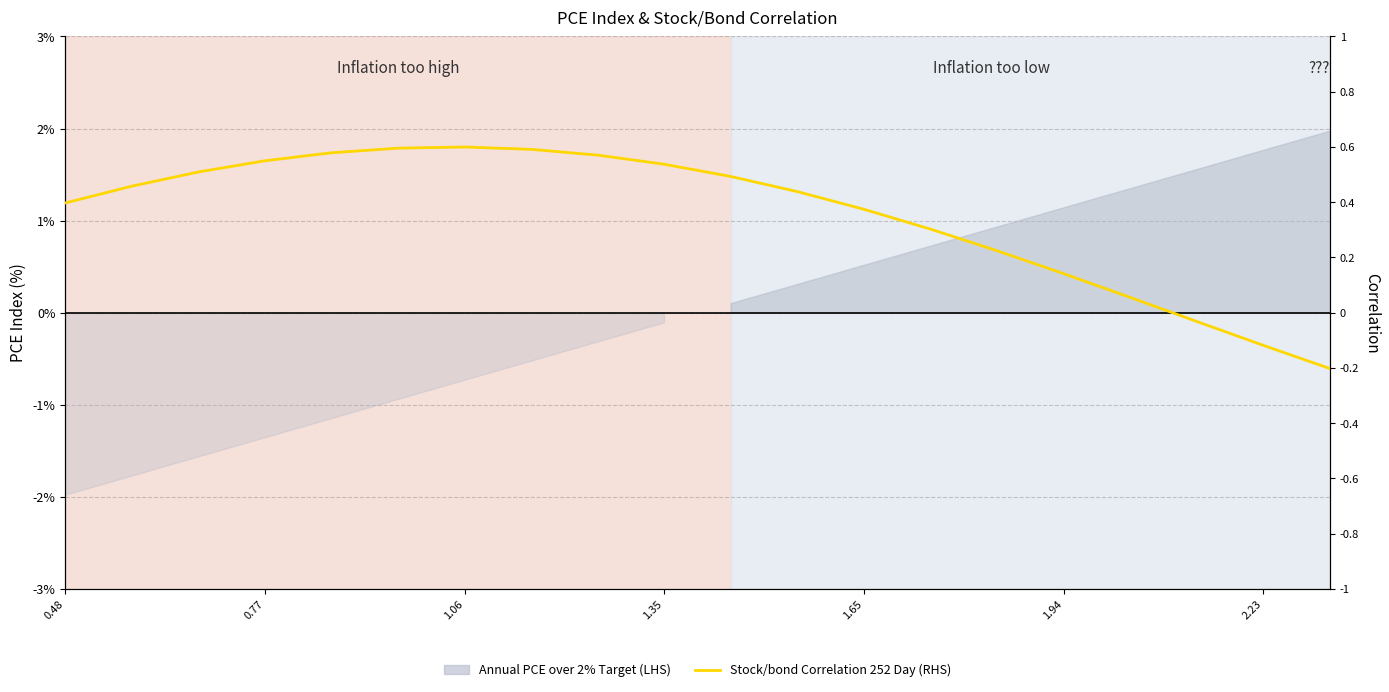

What is the average value?

0.4